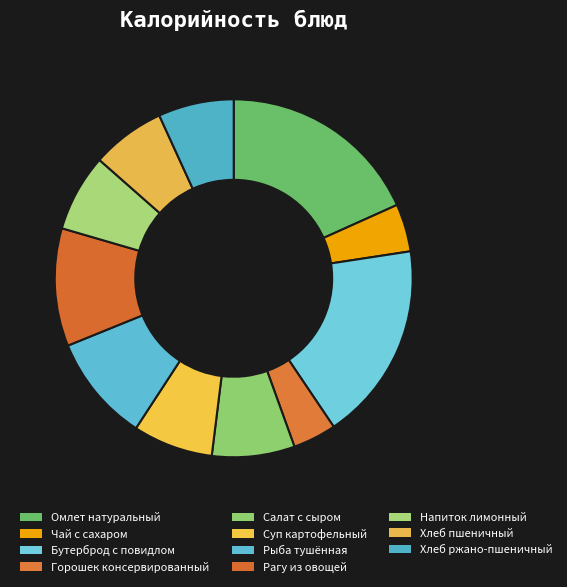

Does Горошек консервированный account for over 50% of the chart?

No